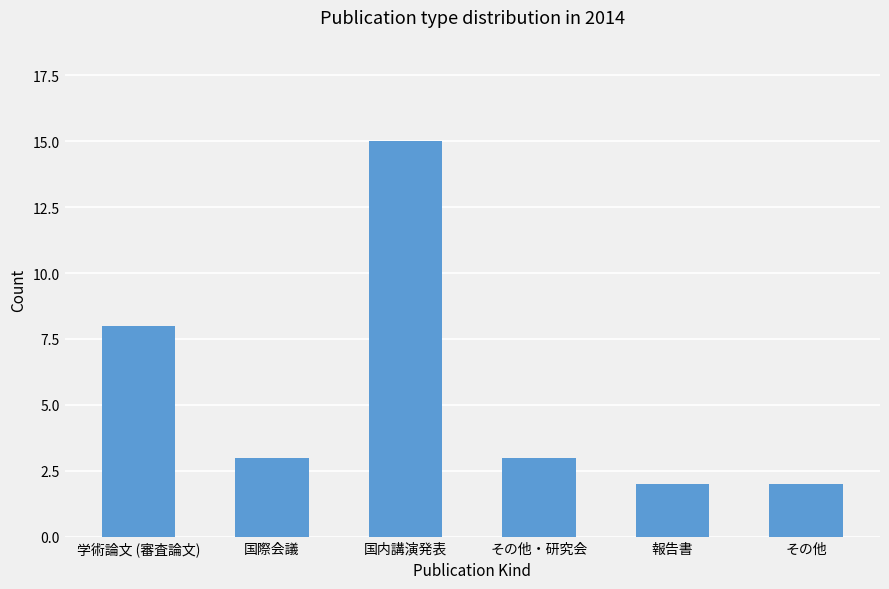

How many categories are shown in the chart?

6